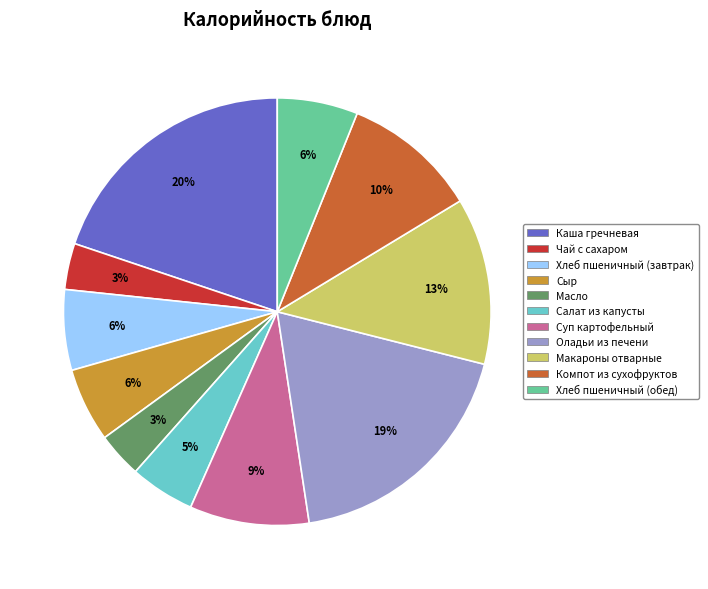

Does Каша гречневая represent more than half of the total?

No